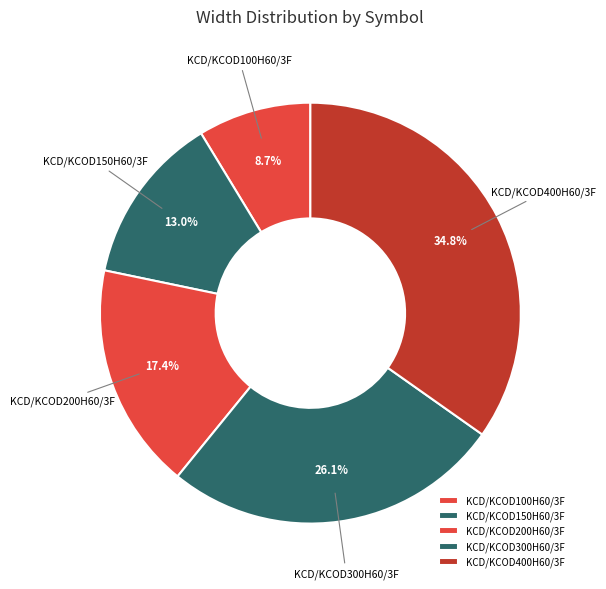

Count the number of slices in the pie.

5